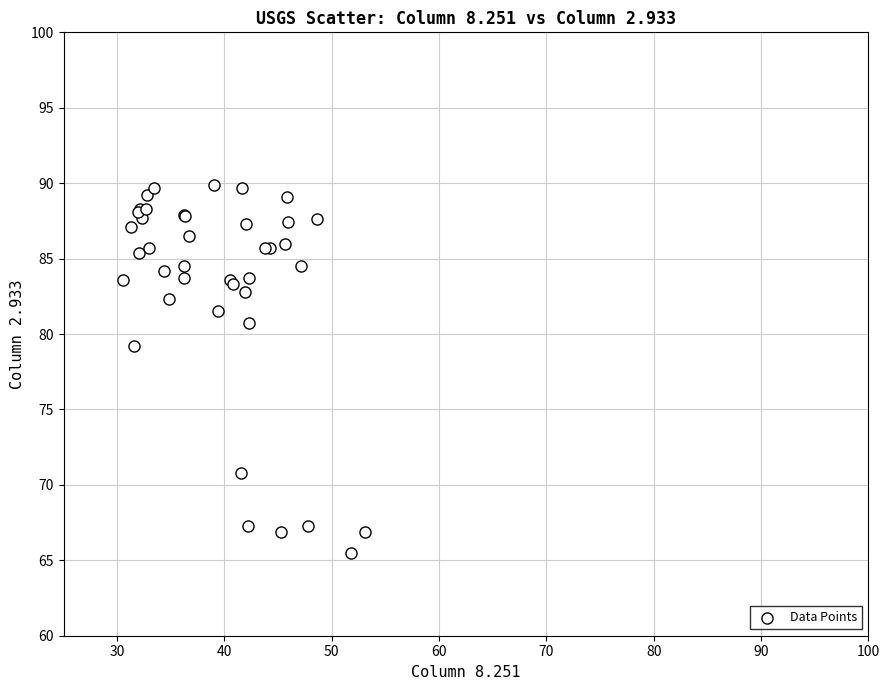

What Y value in the scatter plot is closest to 77?

79.2